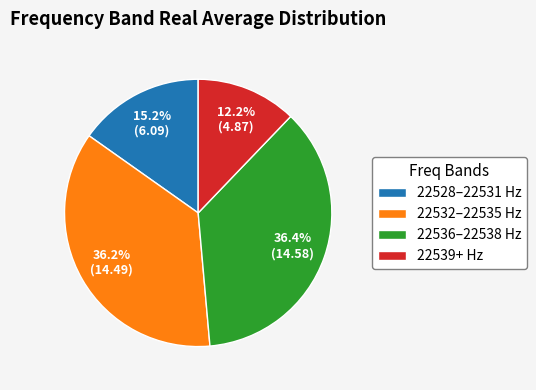

Between 22528–22531 Hz and 22532–22535 Hz, which is larger?

22532–22535 Hz